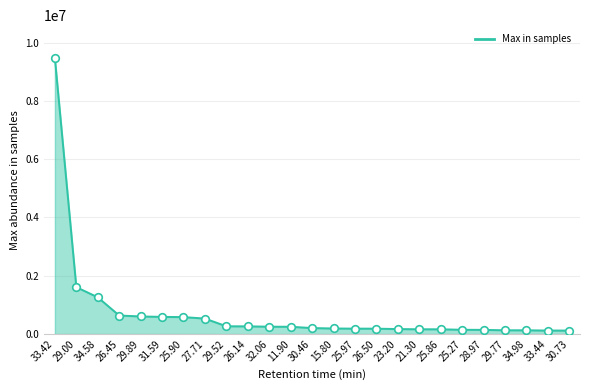

What is the change in value from 15.80 to 25.27?

-44441.5